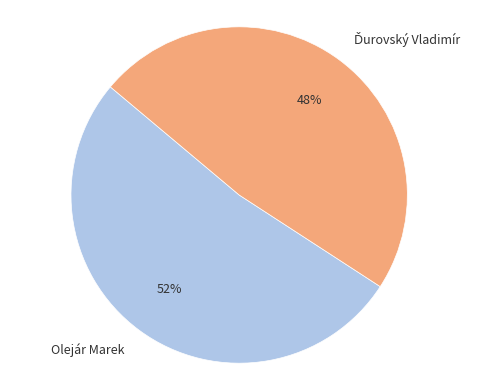

What is the largest slice in the pie chart?

Olejár Marek